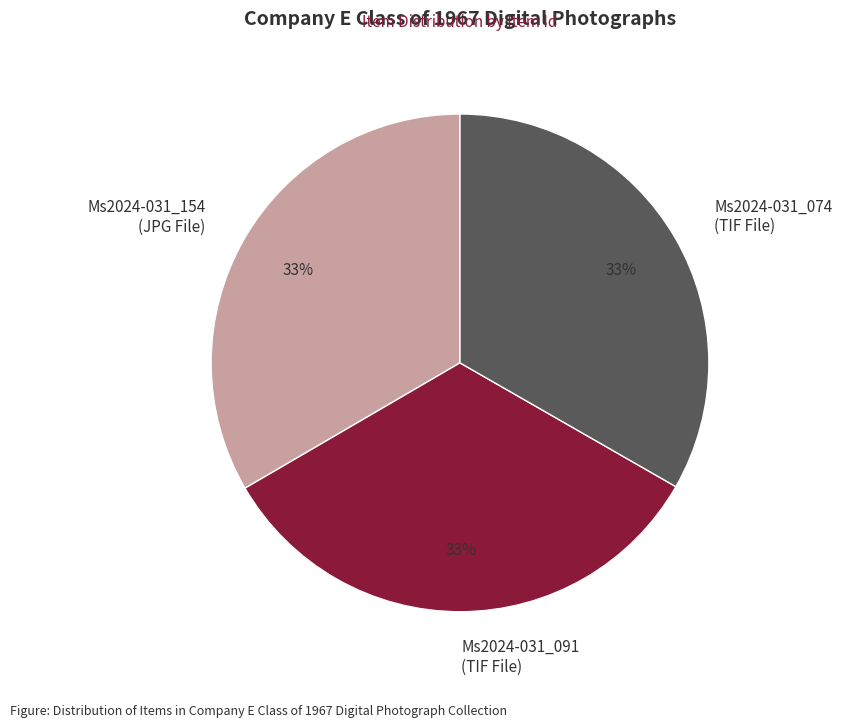

Does any single category account for the majority?

No